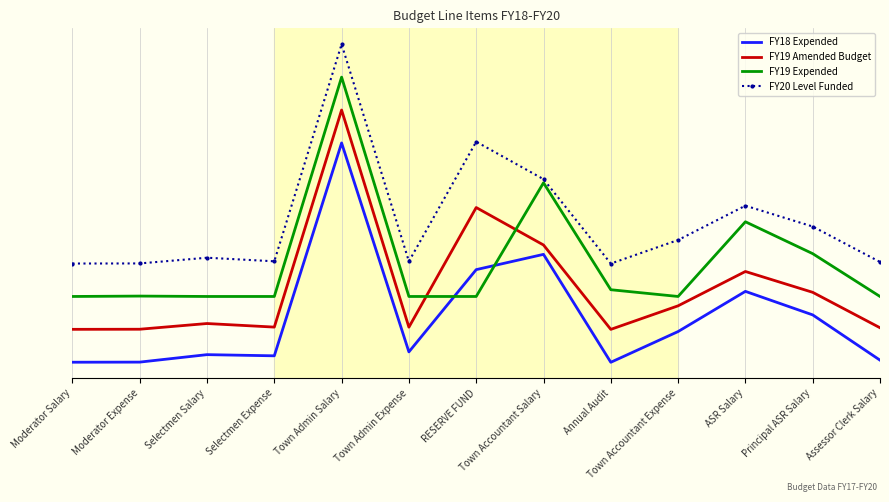

True or false: FY20 Level Funded and FY19 Expended intersect in this chart.

False